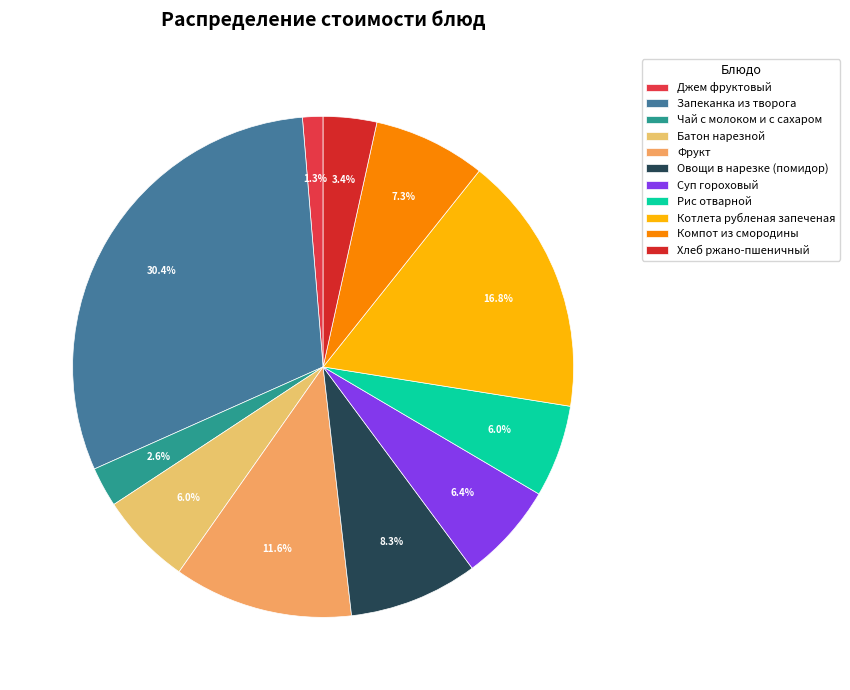

What percentage is the Хлеб ржано-пшеничный slice, to the nearest percent?

3%